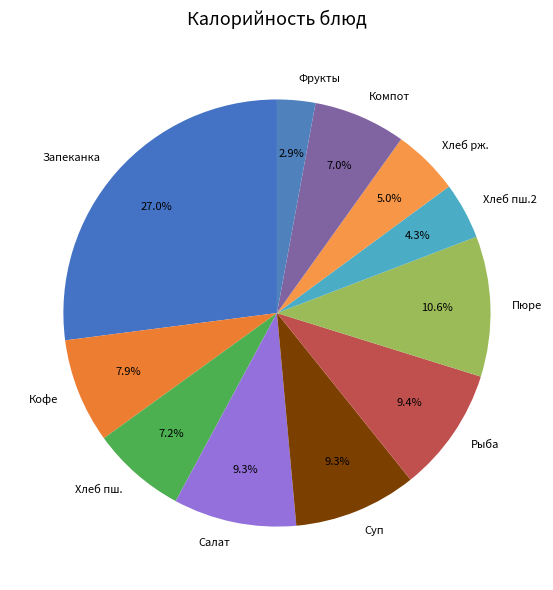

What percentage is NOT represented by Хлеб пш.?

92.8%